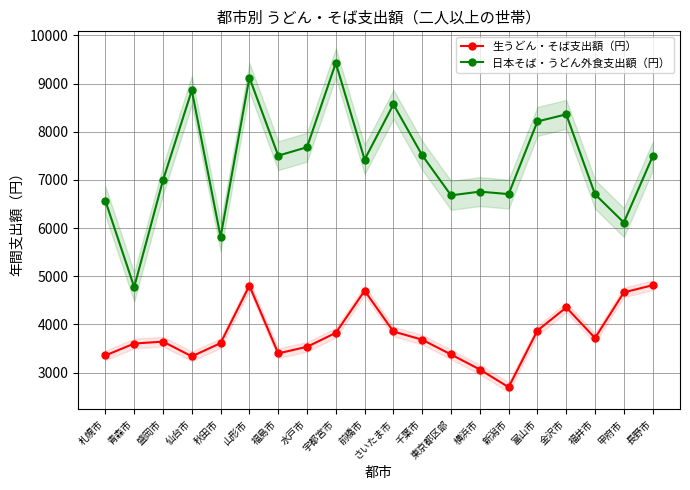

Reading right to left, what are all the values shown in this chart?

生うどん・そば支出額（円）: 長野市=4814	甲府市=4665	福井市=3717	金沢市=4353	富山市=3872	新潟市=2697	横浜市=3064	東京都区部=3376	千葉市=3682	さいたま市=3853	前橋市=4699	宇都宮市=3825	水戸市=3535	福島市=3399	山形市=4805	秋田市=3612	仙台市=3337	盛岡市=3643	青森市=3603	札幌市=3356
日本そば・うどん外食支出額（円）: 長野市=7487	甲府市=6115	福井市=6701	金沢市=8360	富山市=8213	新潟市=6705	横浜市=6756	東京都区部=6679	千葉市=7510	さいたま市=8567	前橋市=7421	宇都宮市=9427	水戸市=7678	福島市=7503	山形市=9125	秋田市=5816	仙台市=8858	盛岡市=6993	青森市=4776	札幌市=6564